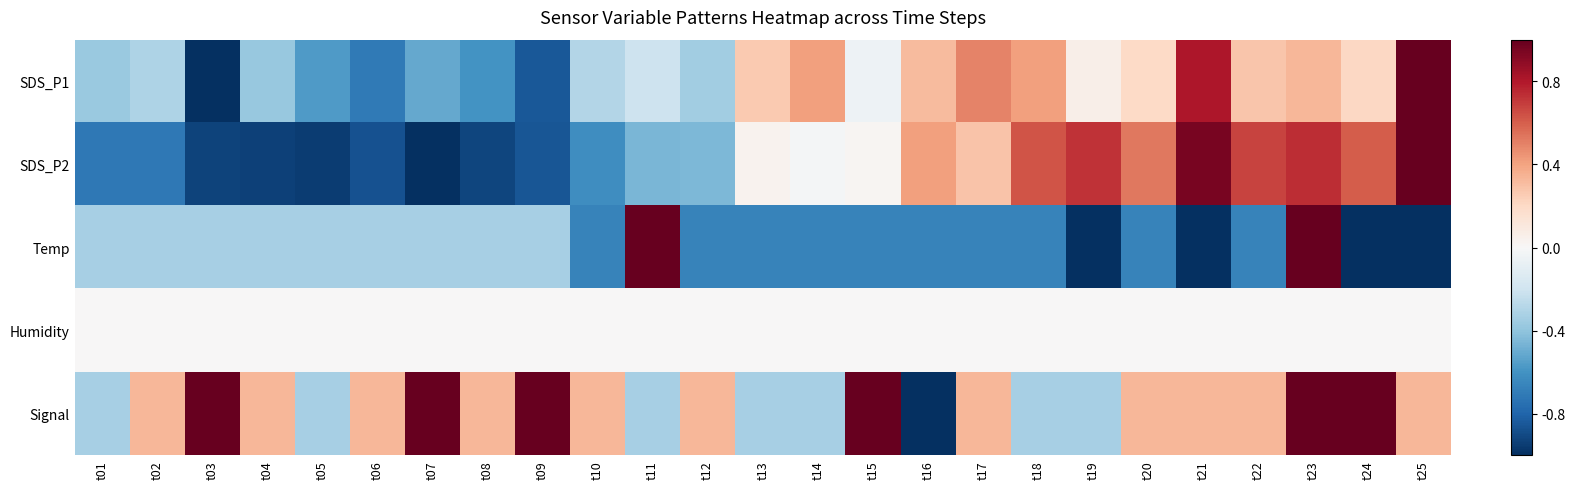

Reading left to right, extract all data points from this chart.

SDS_P1: t01=-0.4	t02=-0.3	t03=-1.0	t04=-0.4	t05=-0.6	t06=-0.7	t07=-0.5	t08=-0.6	t09=-0.8	t10=-0.3	t11=-0.2	t12=-0.4	t13=0.3	t14=0.4	t15=-0.0	t16=0.3	t17=0.5	t18=0.4	t19=0.1	t20=0.2	t21=0.8	t22=0.3	t23=0.3	t24=0.2	t25=1.0
SDS_P2: t01=-0.7	t02=-0.7	t03=-0.9	t04=-0.9	t05=-1.0	t06=-0.9	t07=-1.0	t08=-0.9	t09=-0.9	t10=-0.6	t11=-0.5	t12=-0.4	t13=0.0	t14=-0.0	t15=0.0	t16=0.4	t17=0.3	t18=0.6	t19=0.7	t20=0.5	t21=1.0	t22=0.7	t23=0.7	t24=0.6	t25=1.0
Temp: t01=-0.3	t02=-0.3	t03=-0.3	t04=-0.3	t05=-0.3	t06=-0.3	t07=-0.3	t08=-0.3	t09=-0.3	t10=-0.7	t11=1.0	t12=-0.7	t13=-0.7	t14=-0.7	t15=-0.7	t16=-0.7	t17=-0.7	t18=-0.7	t19=-1.0	t20=-0.7	t21=-1.0	t22=-0.7	t23=1.0	t24=-1.0	t25=-1.0
Humidity: t01=0.0	t02=0.0	t03=0.0	t04=0.0	t05=0.0	t06=0.0	t07=0.0	t08=0.0	t09=0.0	t10=0.0	t11=0.0	t12=0.0	t13=0.0	t14=0.0	t15=0.0	t16=0.0	t17=0.0	t18=0.0	t19=0.0	t20=0.0	t21=0.0	t22=0.0	t23=0.0	t24=0.0	t25=0.0
Signal: t01=-0.3	t02=0.3	t03=1.0	t04=0.3	t05=-0.3	t06=0.3	t07=1.0	t08=0.3	t09=1.0	t10=0.3	t11=-0.3	t12=0.3	t13=-0.3	t14=-0.3	t15=1.0	t16=-1.0	t17=0.3	t18=-0.3	t19=-0.3	t20=0.3	t21=0.3	t22=0.3	t23=1.0	t24=1.0	t25=0.3